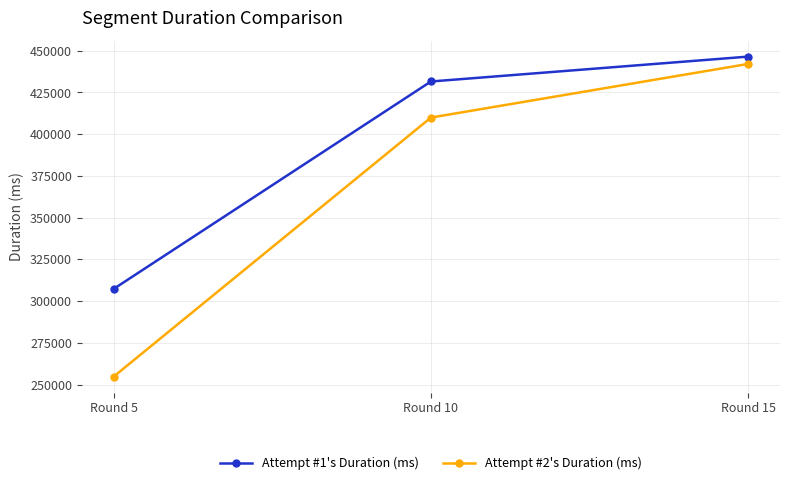

At which category is the sum across all series the highest?

Round 15